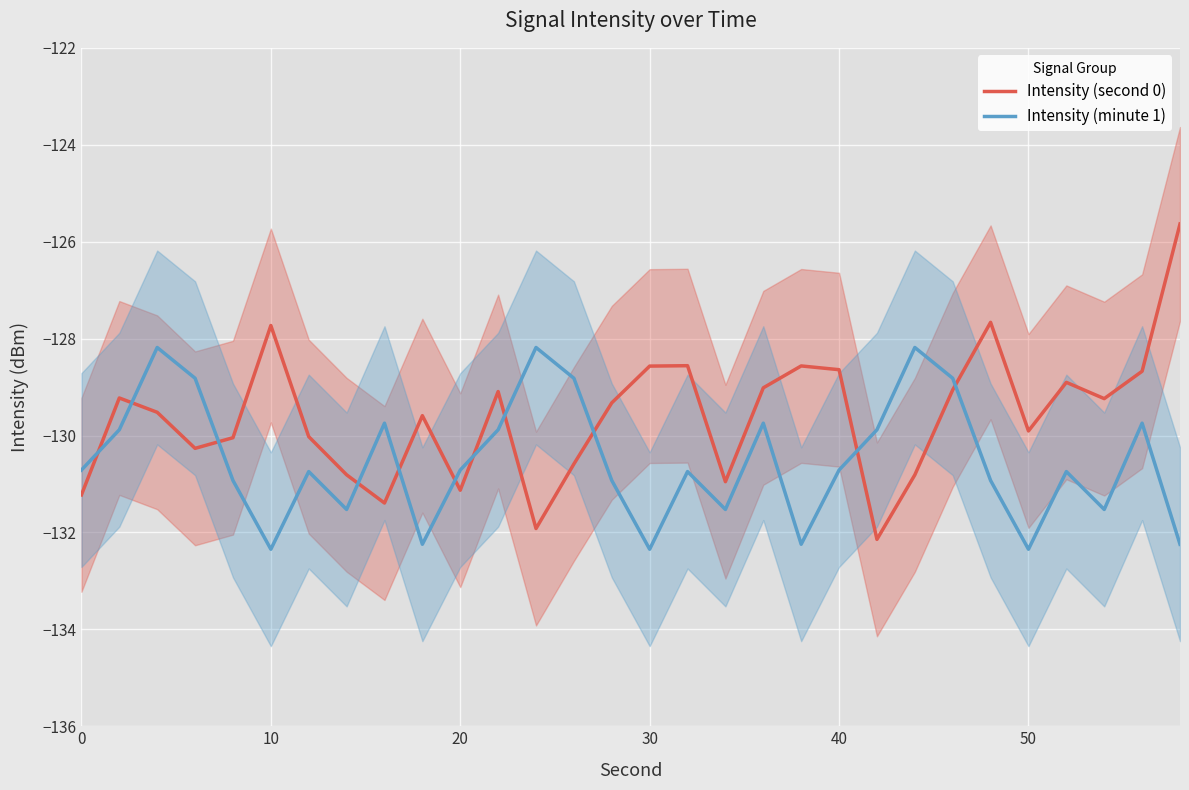

Is this an area chart (filled region under the line)?

No